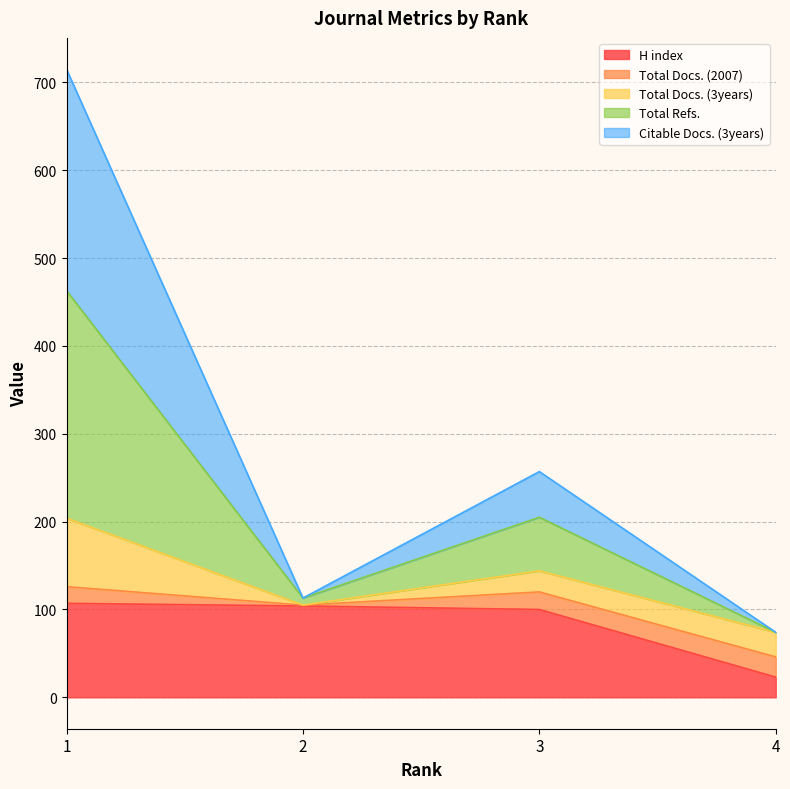

At which category is the sum across all series the highest?

1